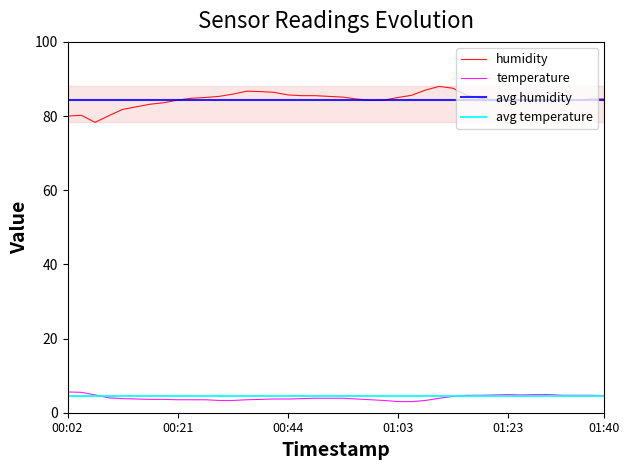

Which series has the largest range (max minus min)?

humidity